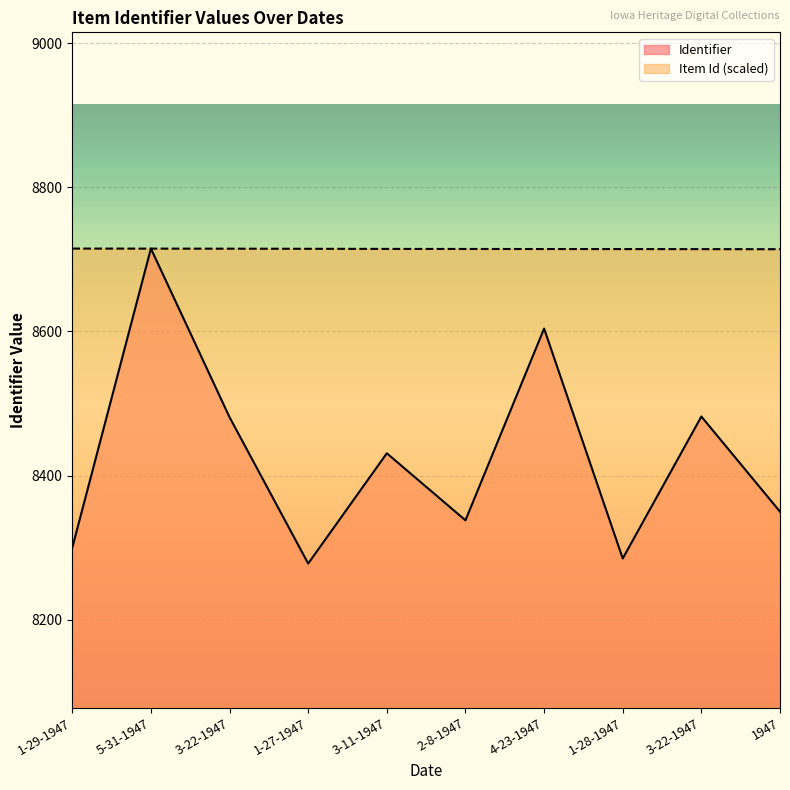

Is it true that Identifier equals 2055.1 at 1-27-1947?

False